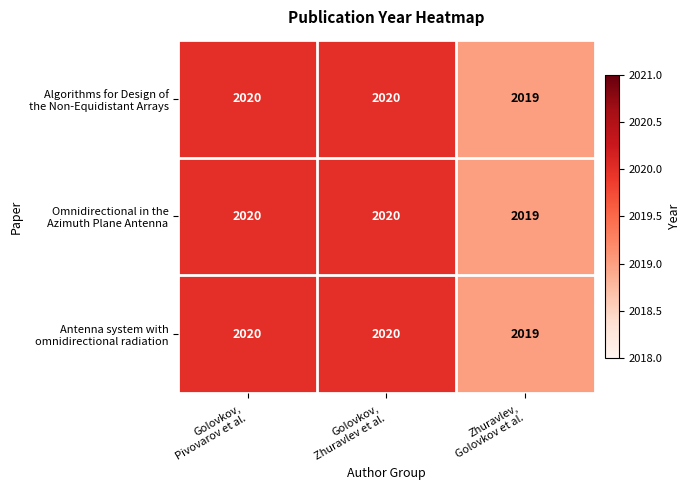

What is the minimum value shown in the chart?

2019